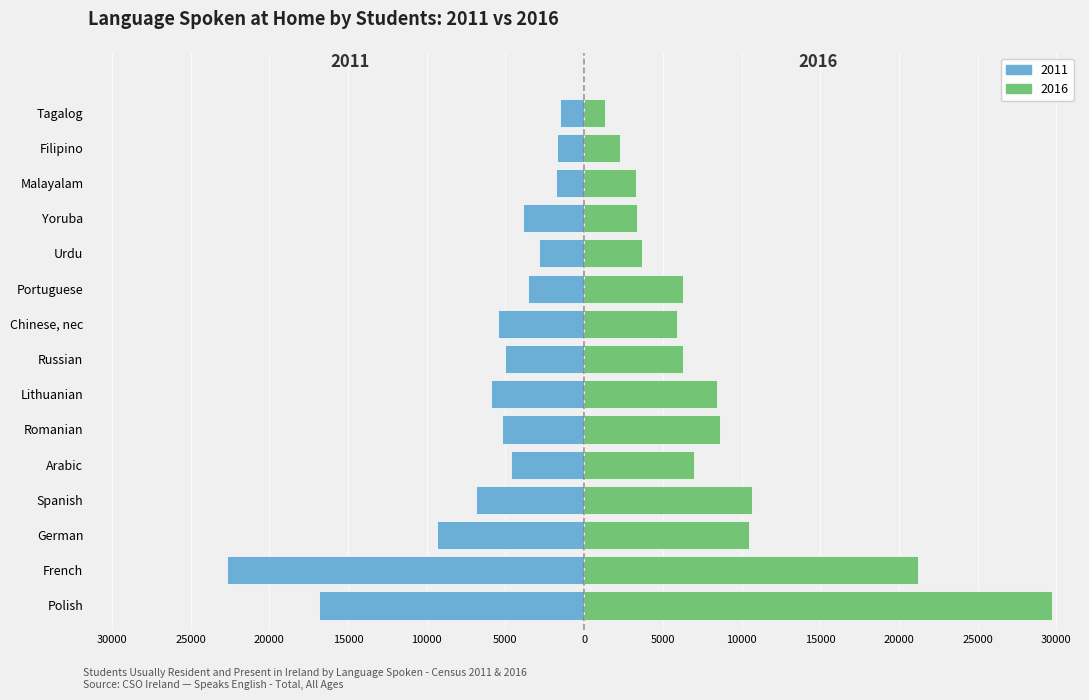

Is the value of 2016 at Yoruba greater than the value of 2011 at Tagalog?

Yes